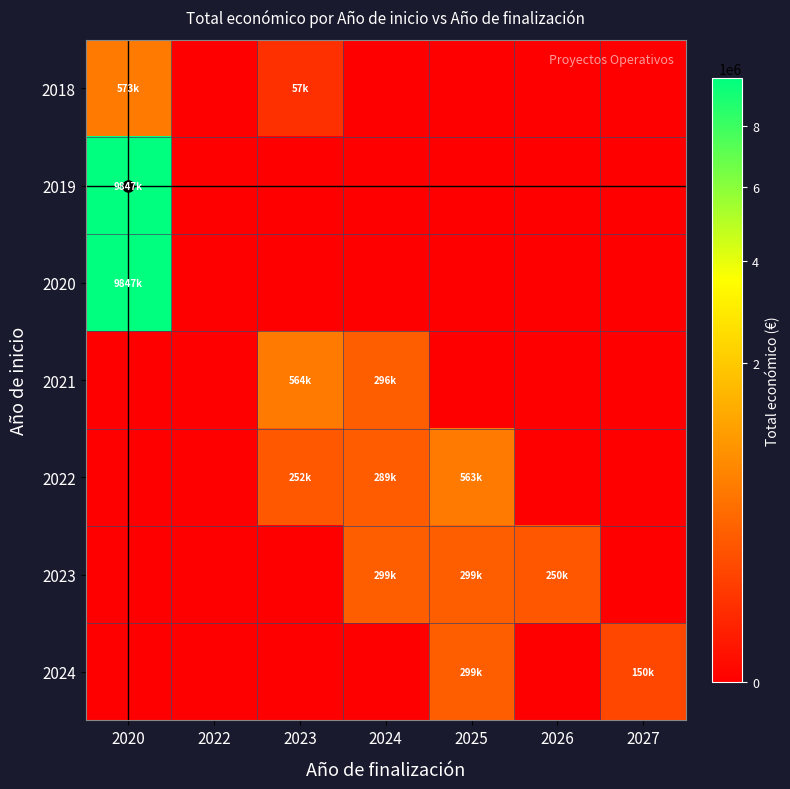

Reading left to right, transcribe all the data shown in this chart.

2018: 2020=573623	2022=0	2023=57500	2024=0	2025=0	2026=0	2027=0
2019: 2020=9847932	2022=0	2023=0	2024=0	2025=0	2026=0	2027=0
2020: 2020=9847932	2022=0	2023=0	2024=0	2025=0	2026=0	2027=0
2021: 2020=0	2022=0	2023=564758	2024=296198	2025=0	2026=0	2027=0
2022: 2020=0	2022=0	2023=252456	2024=289231	2025=563721	2026=0	2027=0
2023: 2020=0	2022=0	2023=0	2024=299900	2025=299735	2026=250000	2027=0
2024: 2020=0	2022=0	2023=0	2024=0	2025=299993	2026=0	2027=150000